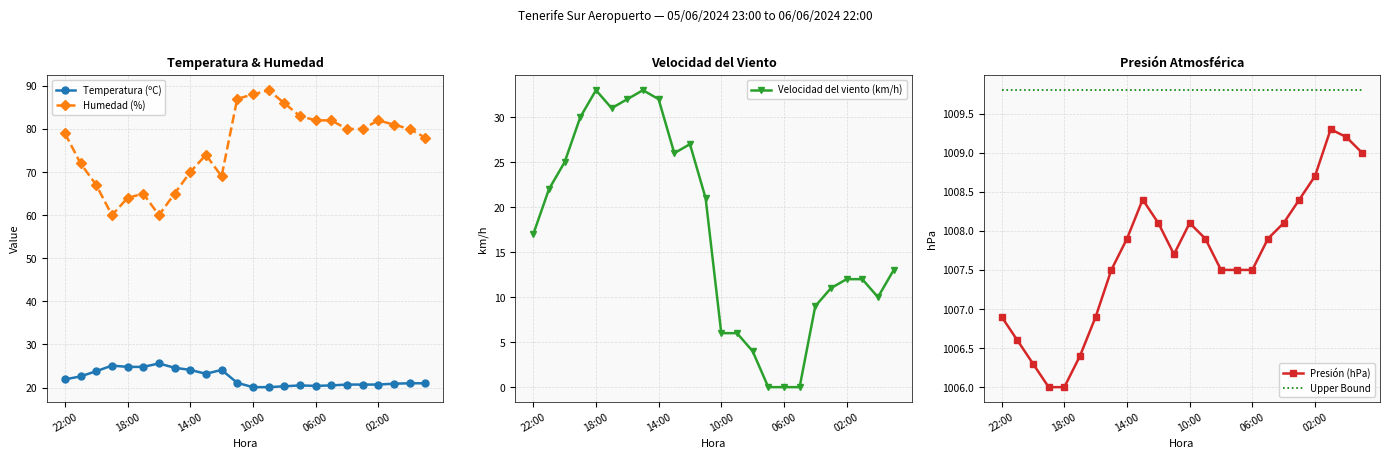

True or false: Temperatura (ºC) and Humedad (%) cross at least once.

False